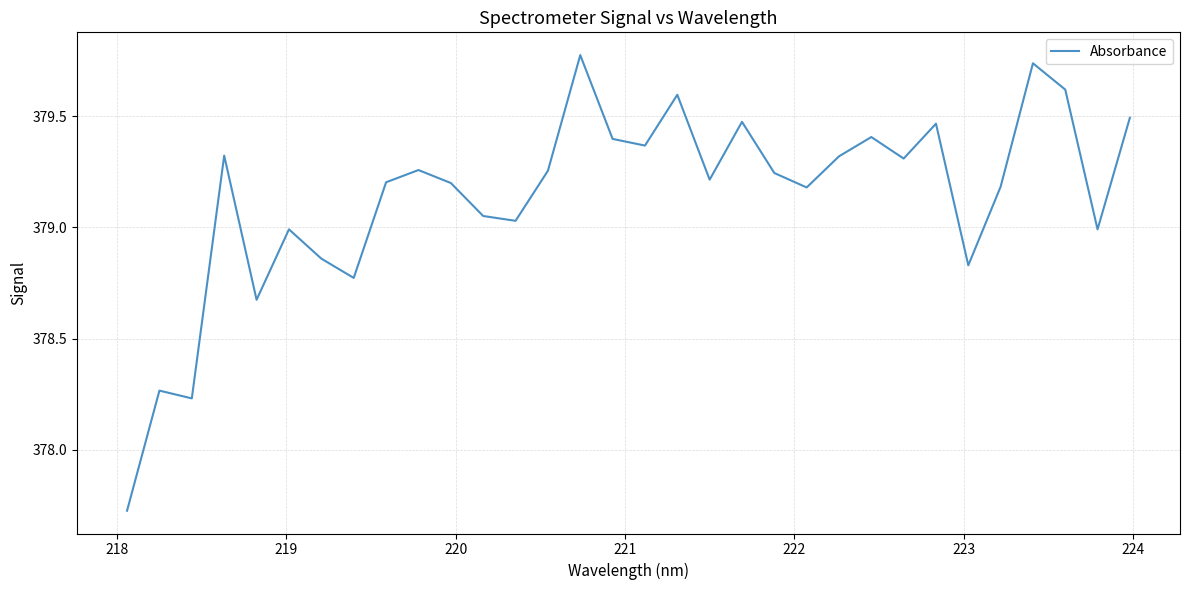

Does the chart have visible grid lines?

Yes